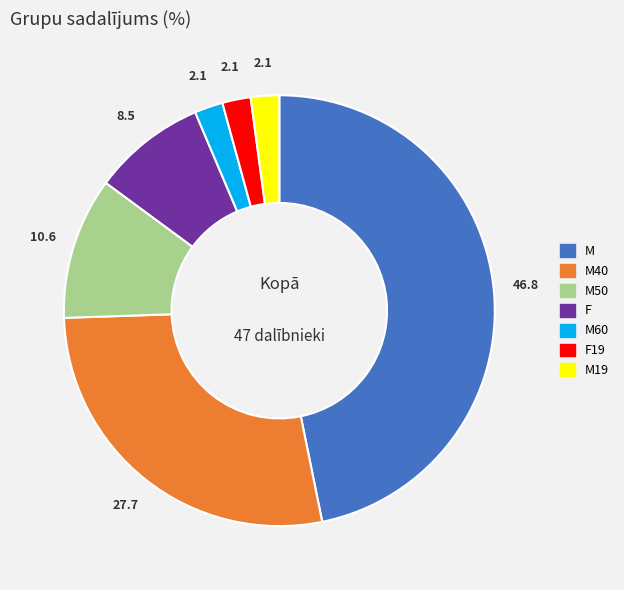

Is there a majority slice in this chart?

No